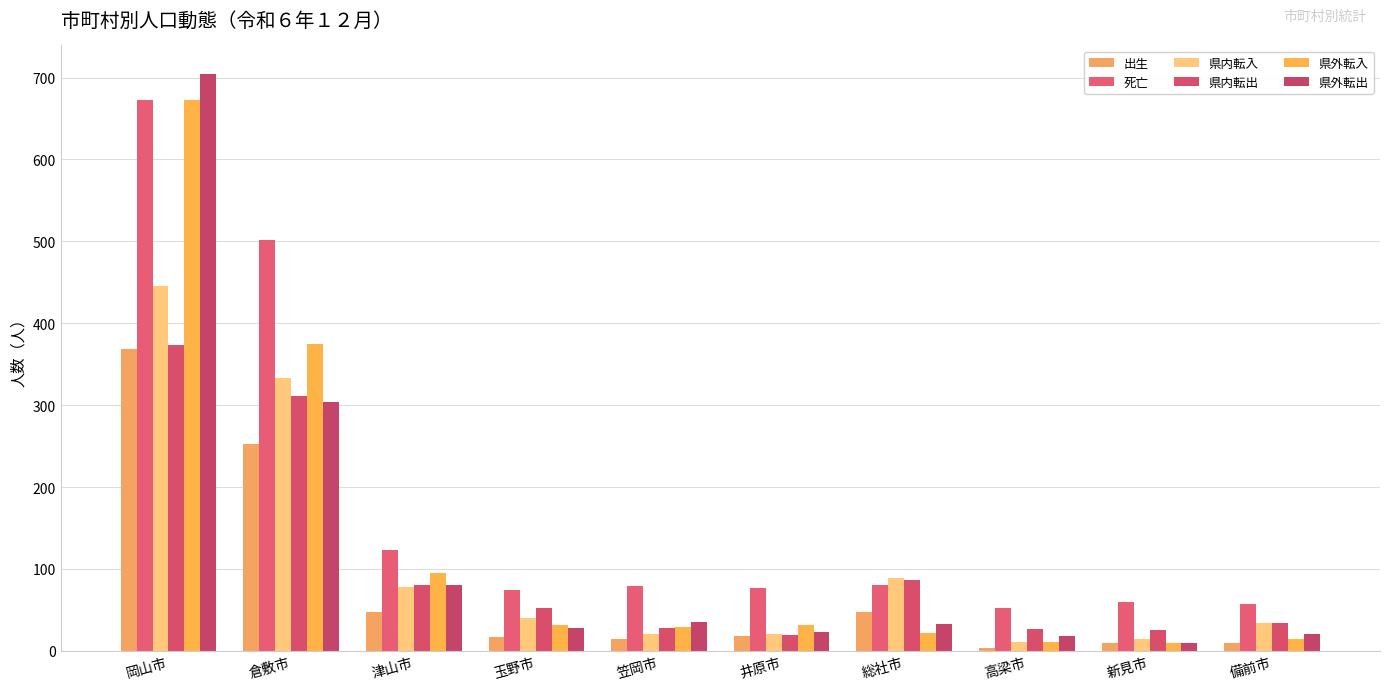

At how many categories does at least one series exceed 643?

1